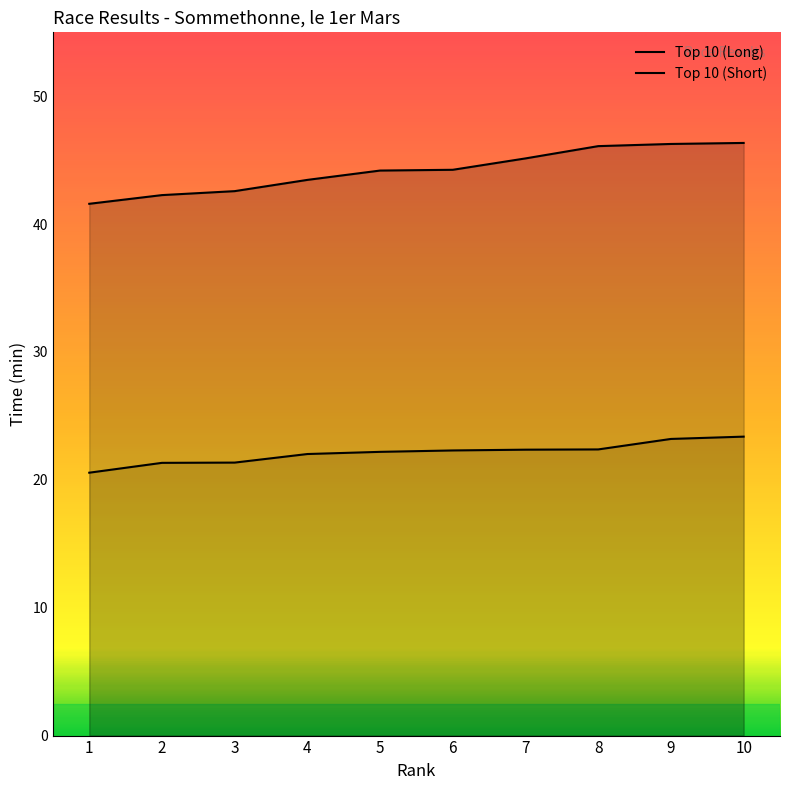

What is the total value across all series at 3?

63.9